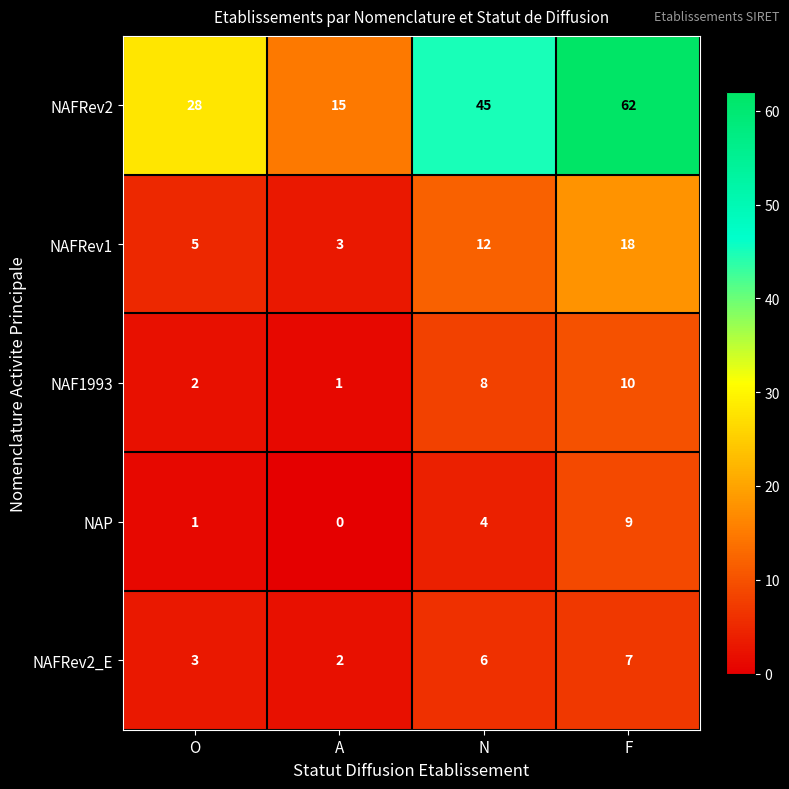

Is it true that NAF1993 equals 15 at F?

False